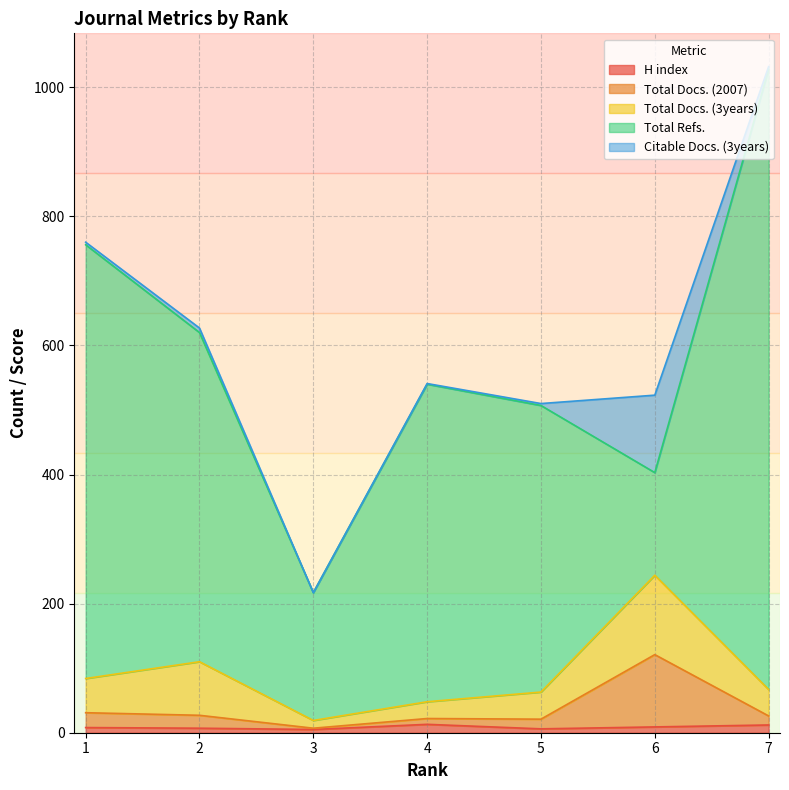

At which category does Total Refs. reach its first local peak?

4